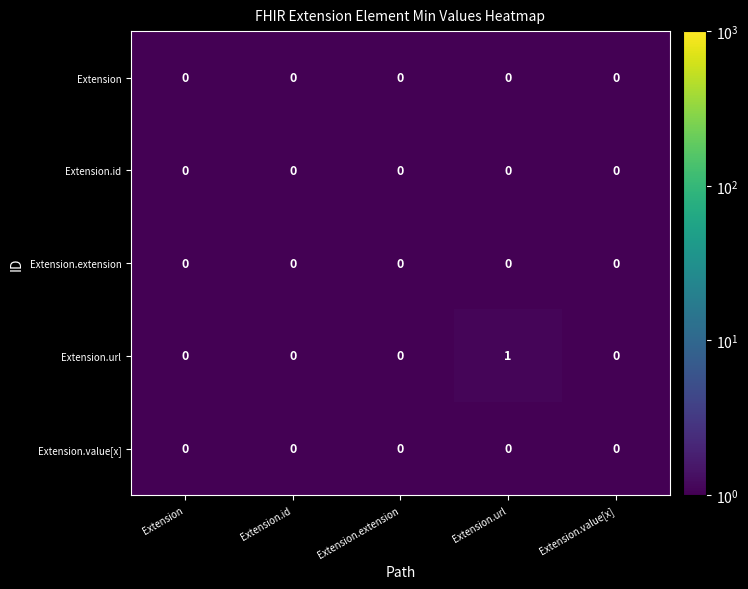

At which category is the sum across all series the highest?

Extension.url